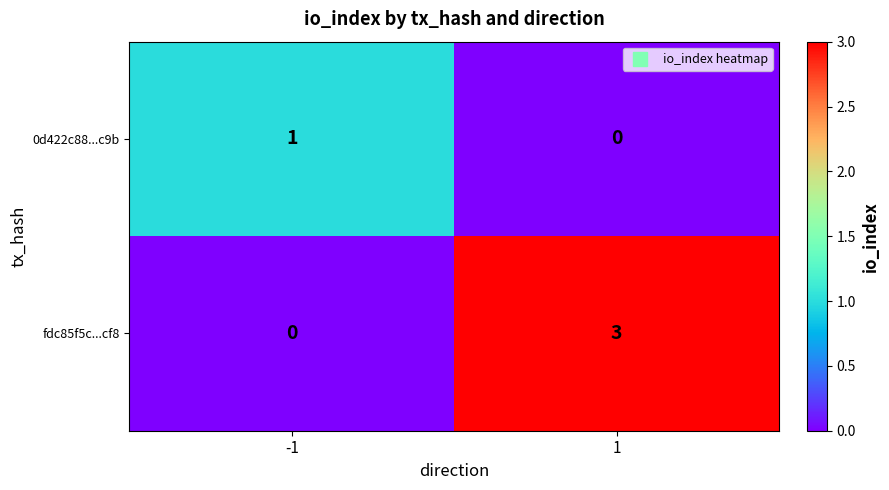

The value of 0d422c88...c9b at 1 is -1. True or false?

False